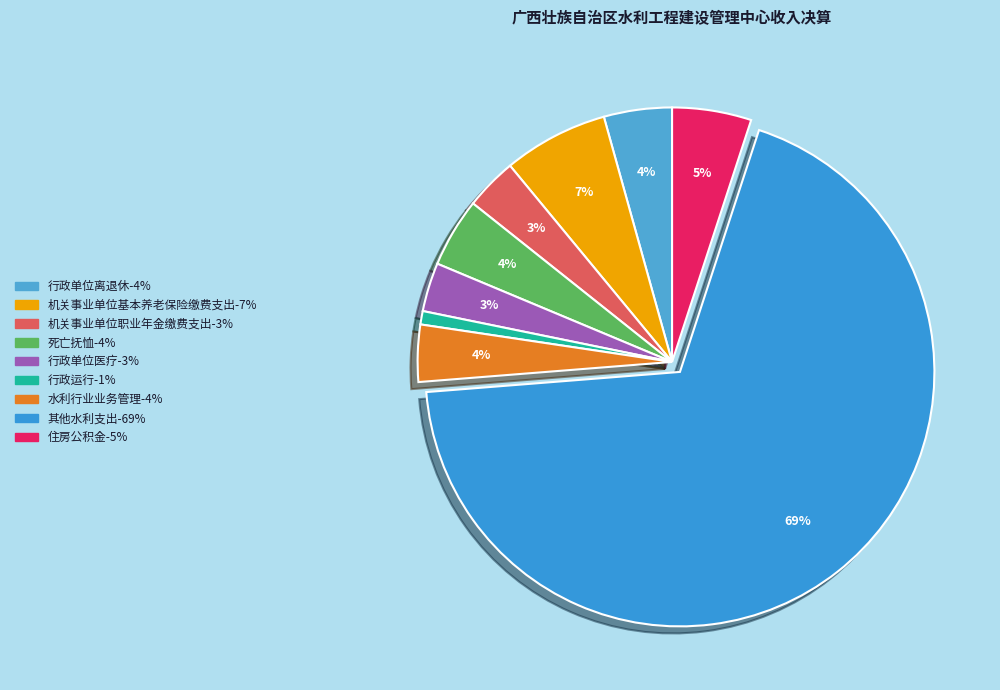

True or false: 行政运行 accounts for 15% of the total.

False